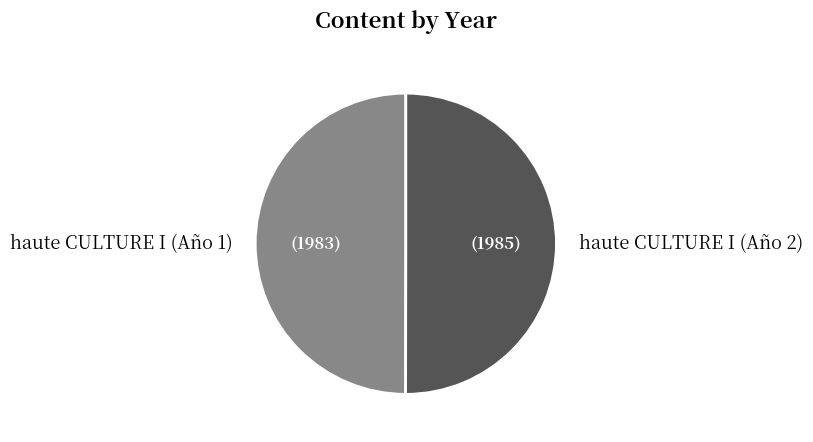

The haute CULTURE I (Año 1) slice represents 50% of the pie. True or false?

True